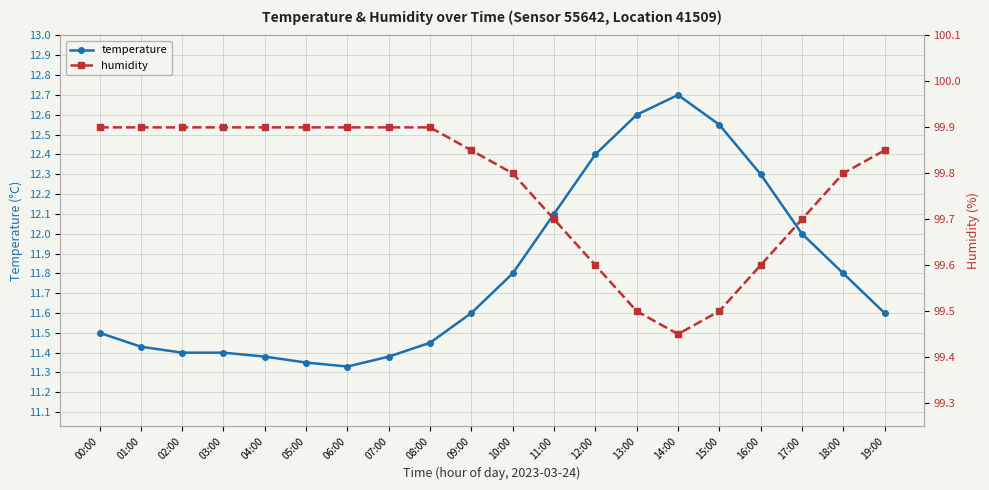

The value of humidity at 15:00 is 66.8. True or false?

False